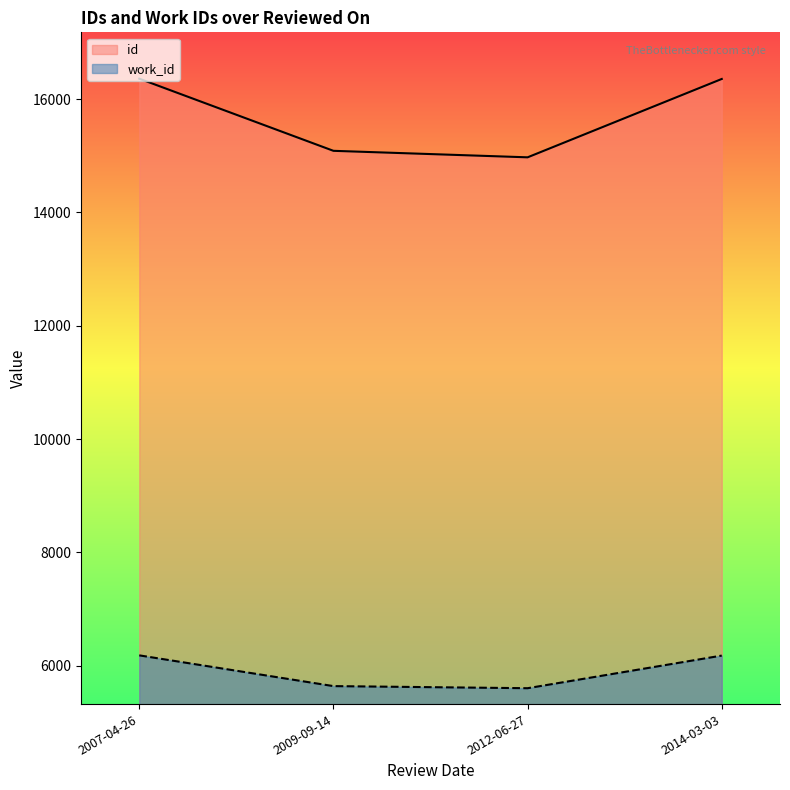

True or false: work_id and id intersect in this chart.

False